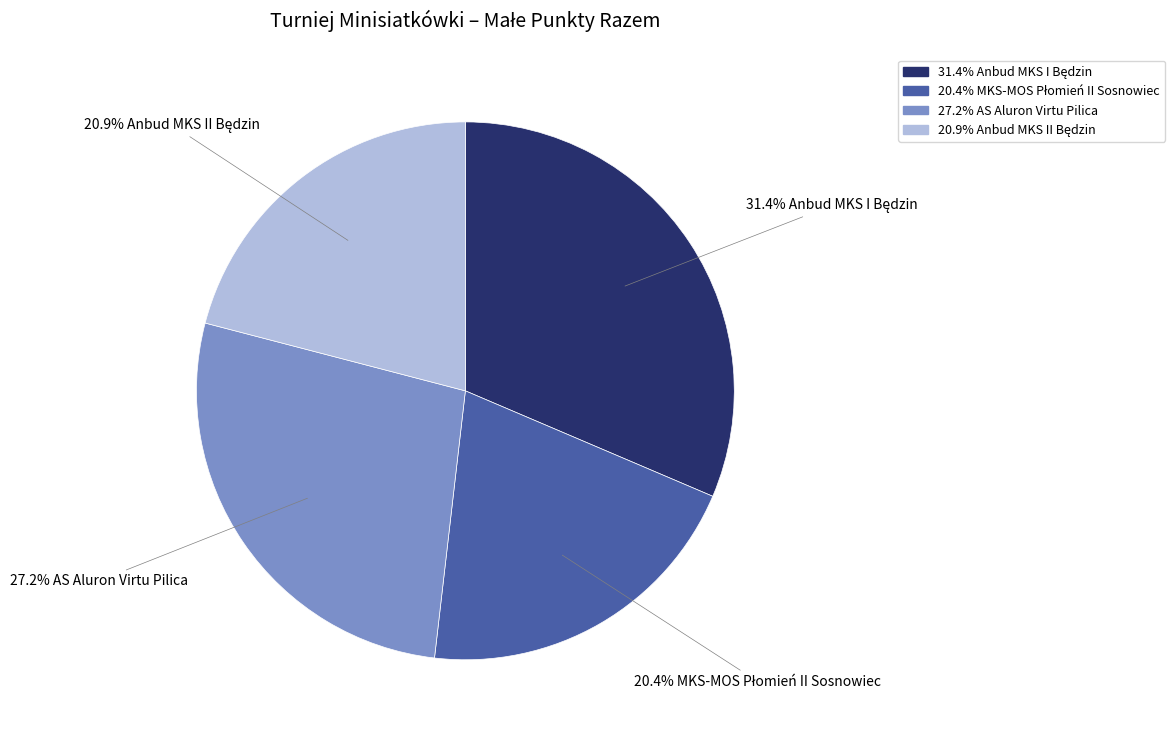

How many segments does this pie chart have?

4